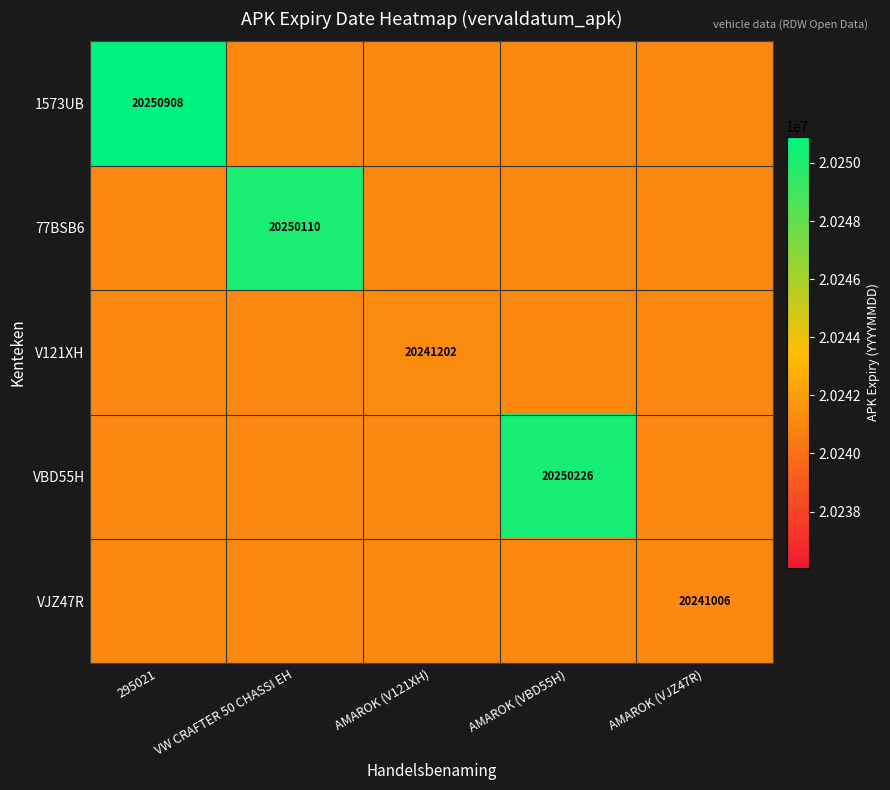

Is it true that VJZ47R equals 20241006 at AMAROK (VJZ47R)?

True